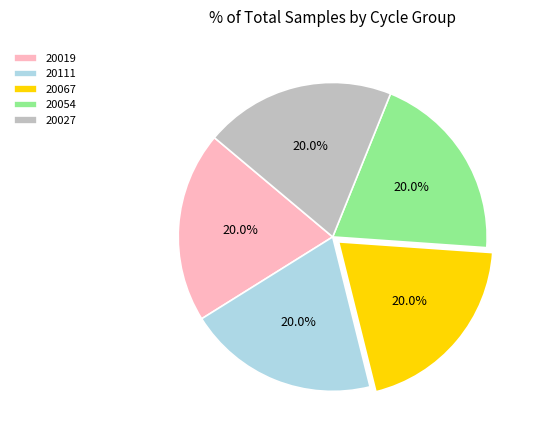

Combined, what portion of the pie is 20027 and 20111?

40.0%